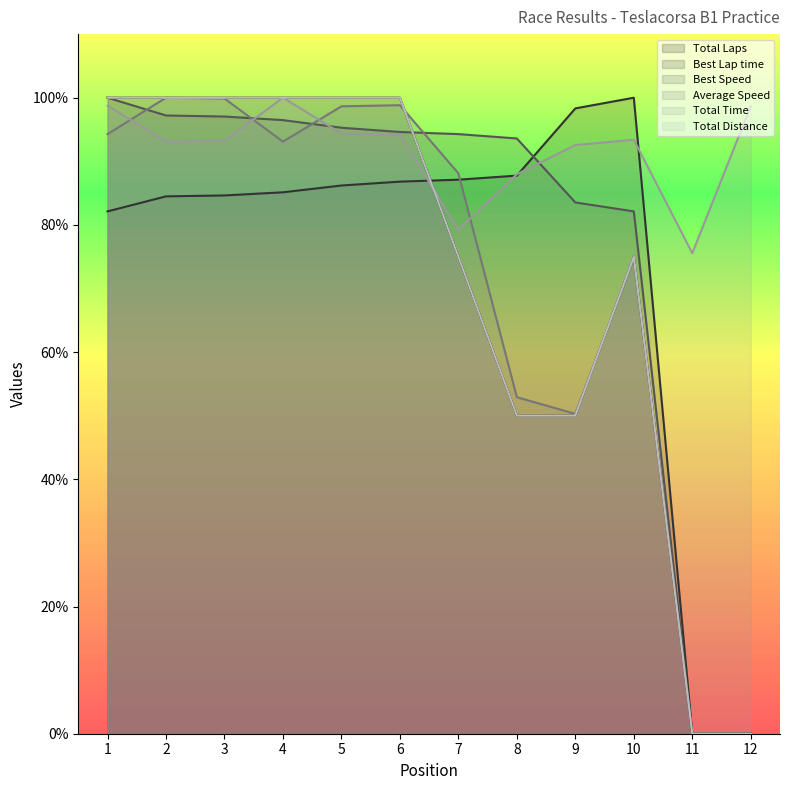

How many data points does each series have?

12